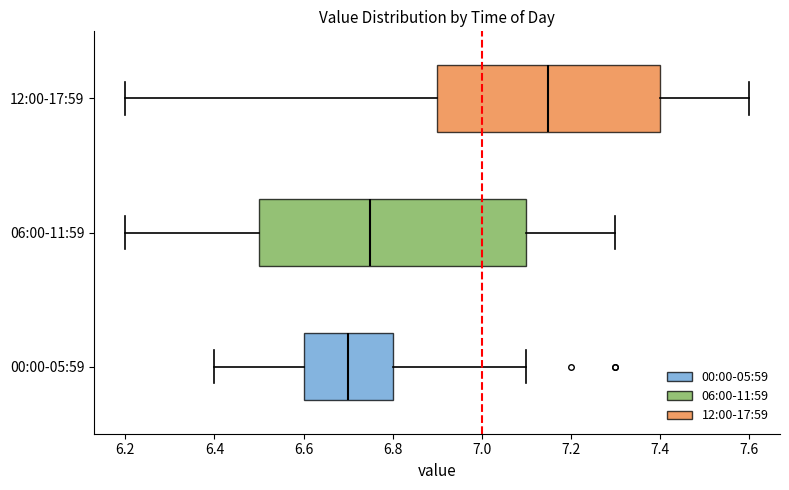

Reading bottom to top, read every box against the x-axis: the position of its median line, the range the box covers, and the ends of its whiskers. The values are not printed on the chart, so give them approximately, as read against the axis.

00:00-05:59: median 6.70, box 6.60 to 6.80, whiskers 6.40 to 7.10
06:00-11:59: median 6.76, box 6.50 to 7.10, whiskers 6.20 to 7.30
12:00-17:59: median 7.16, box 6.90 to 7.40, whiskers 6.20 to 7.60